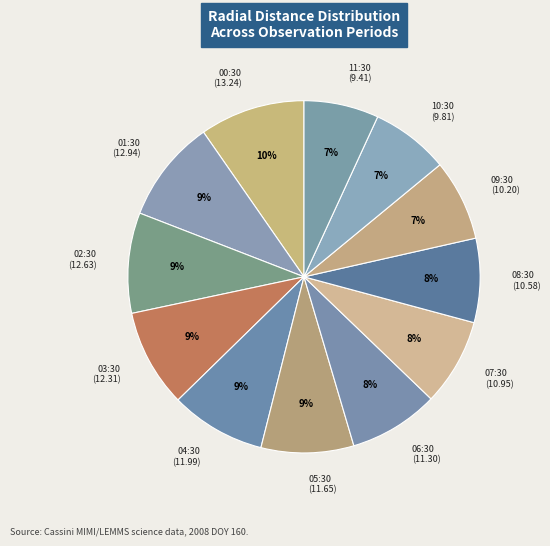

To the nearest percent, what is the difference between the 08:30 (10.58) and 11:30 (9.41) slice percentages?

1%